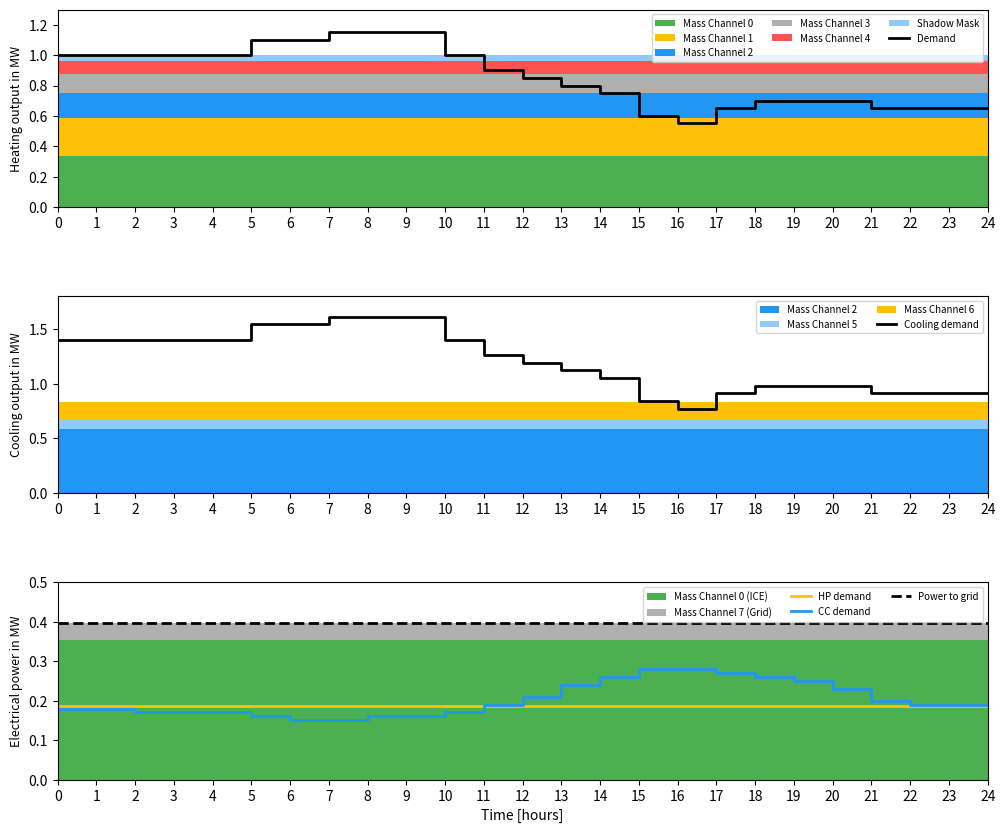

What is the average value of the Demand series?

0.9